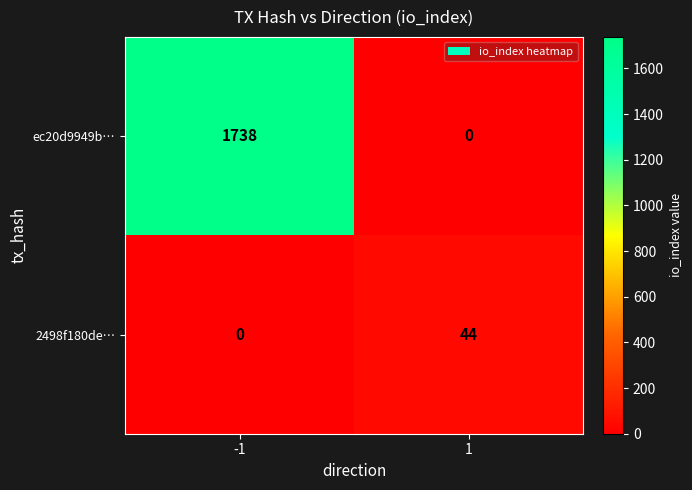

What is the total value across all series at -1?

1738